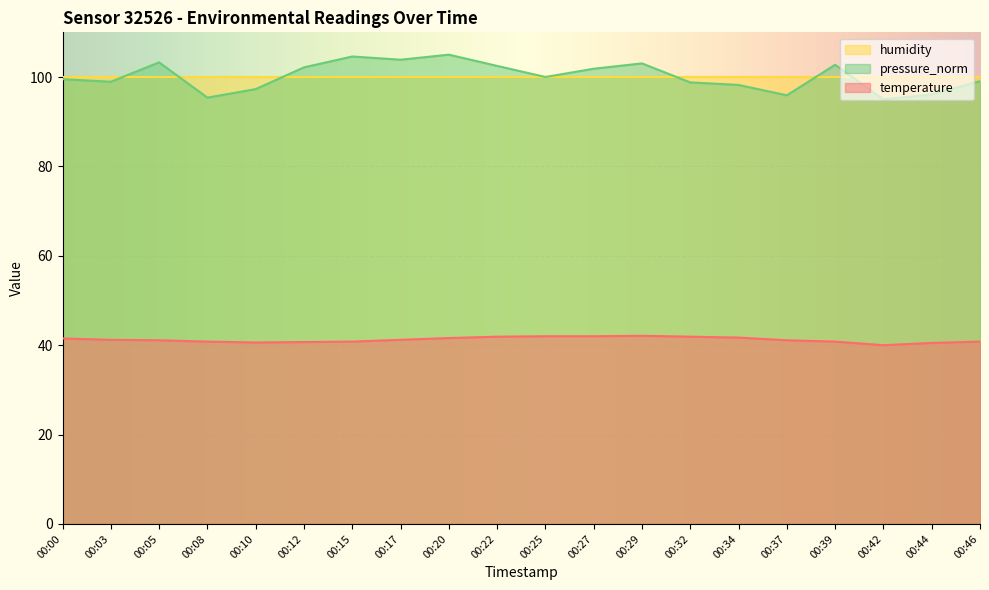

Where is the first local minimum for temperature?

00:10